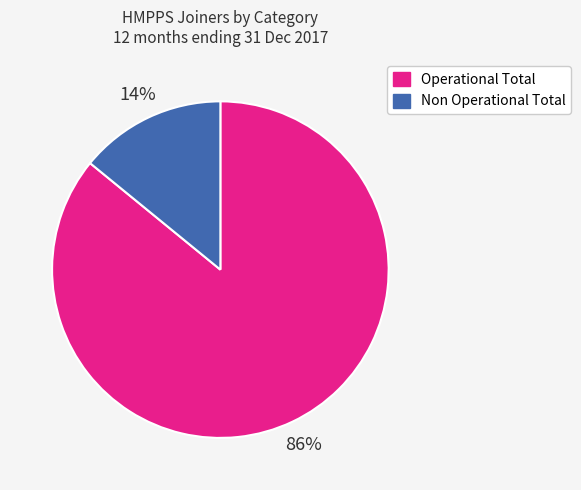

To the nearest percent, what is the combined percentage of Non Operational Total and Operational Total?

100%